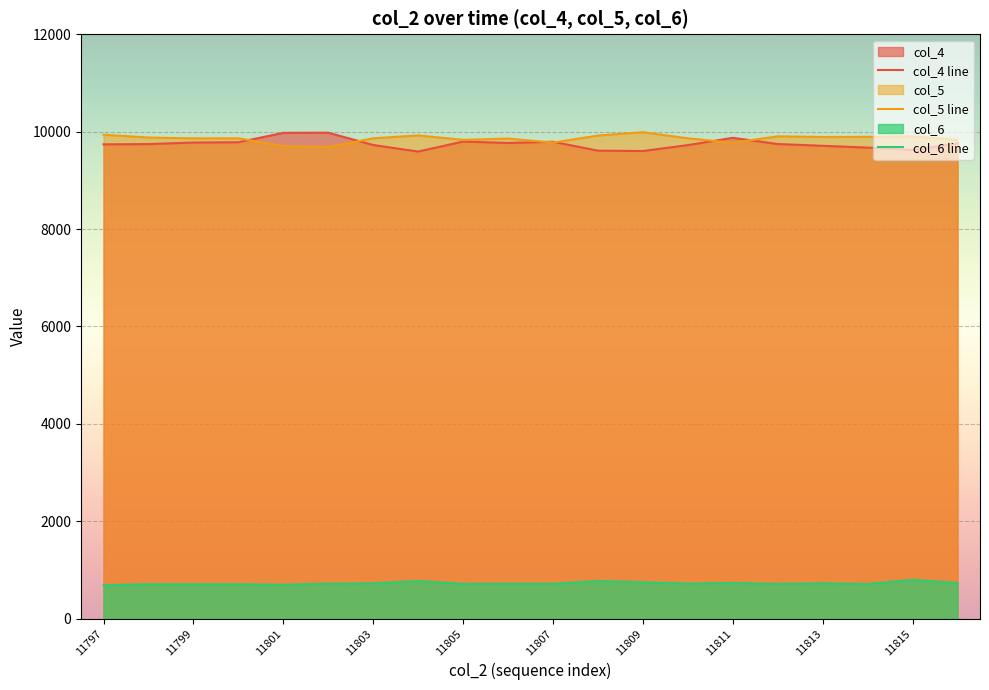

What is the lowest value of the col_6 line series?

685